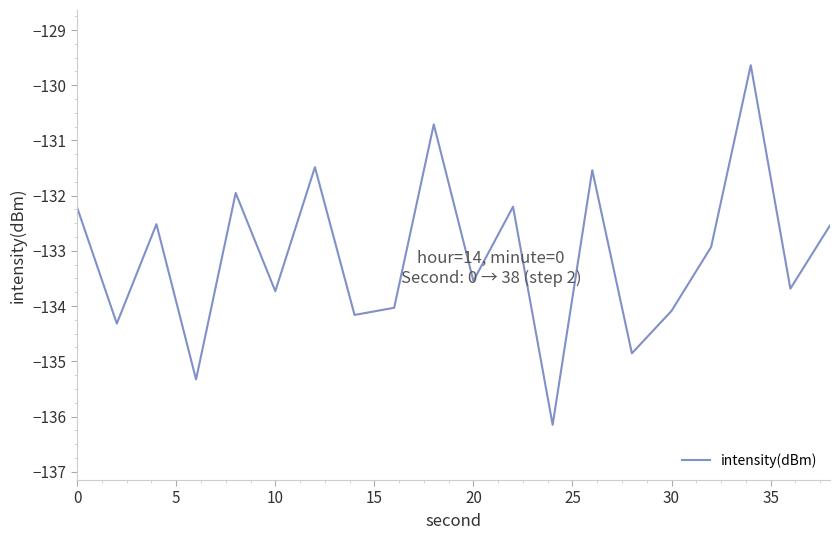

What is the maximum value shown in the chart?

-129.6